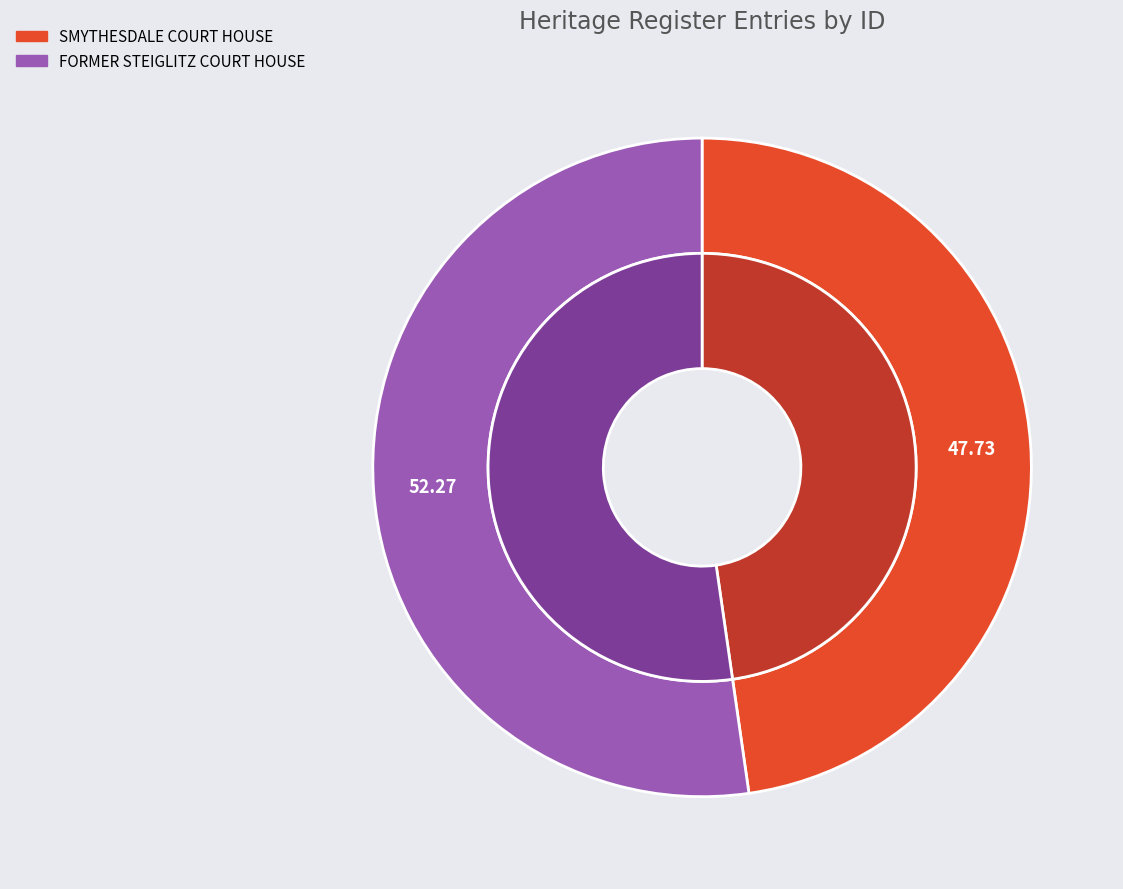

How many slices are in this pie chart?

2